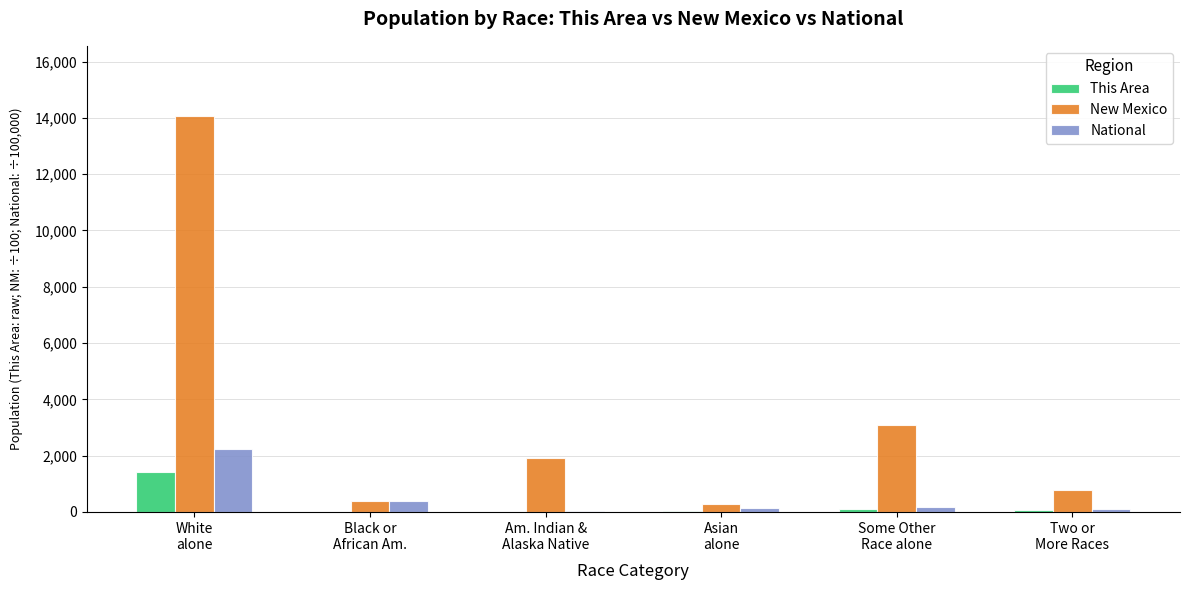

The National series shows 146.7 at Asian
alone. True or false?

True